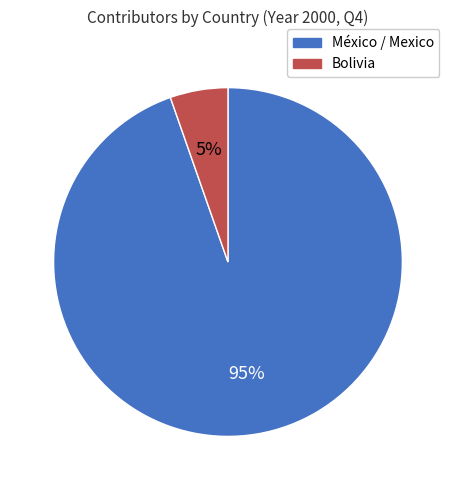

Which slice is the largest?

México / Mexico